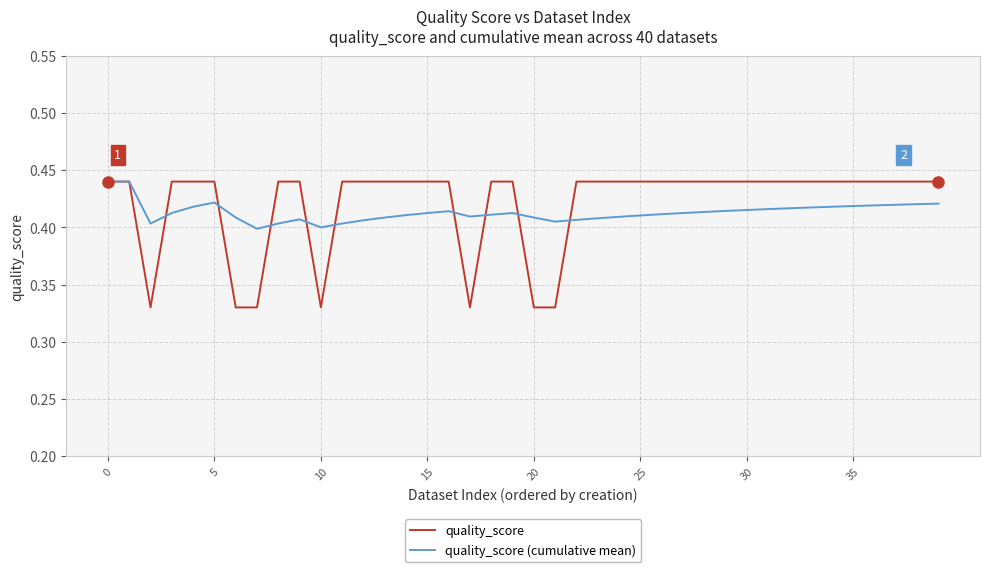

Which series has the largest range (max minus min)?

quality_score